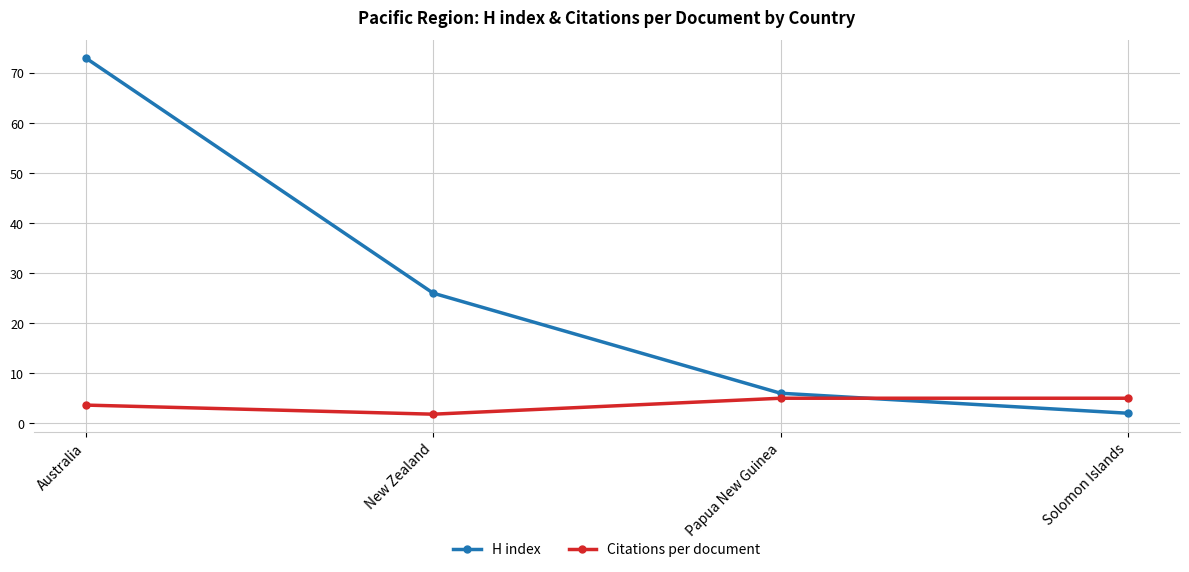

What is the difference between the highest and lowest values at Australia?

69.4